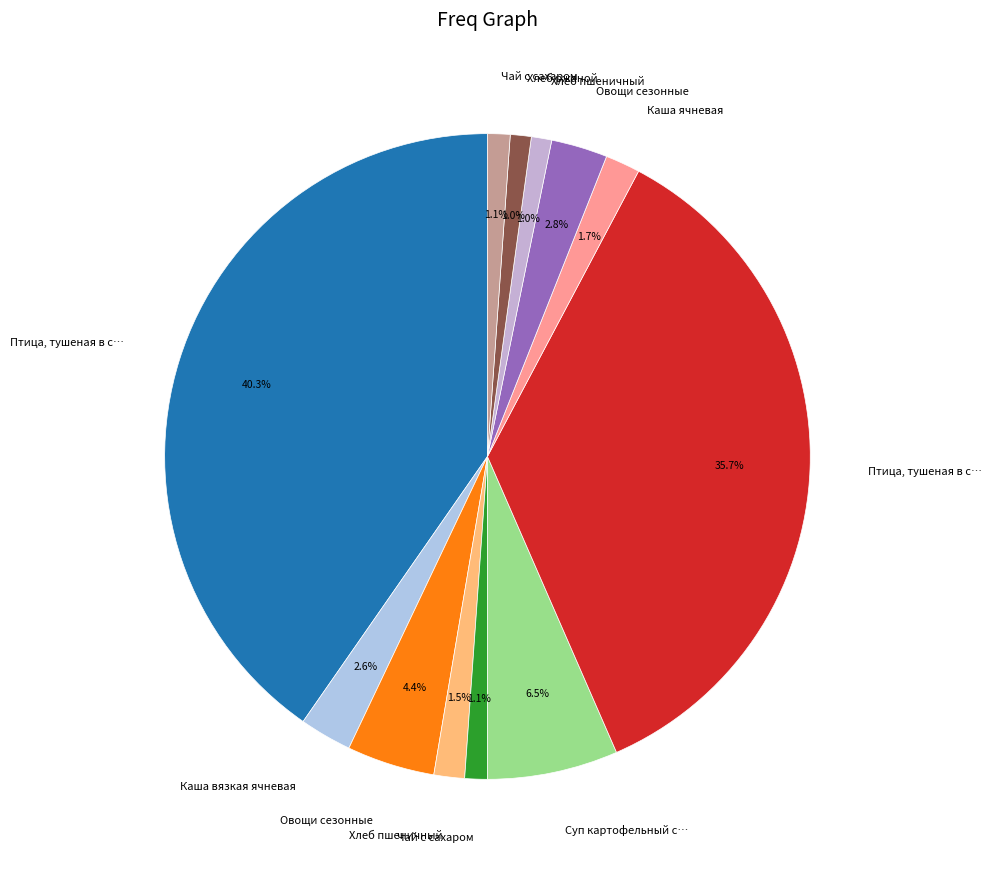

Count the number of slices in the pie.

12